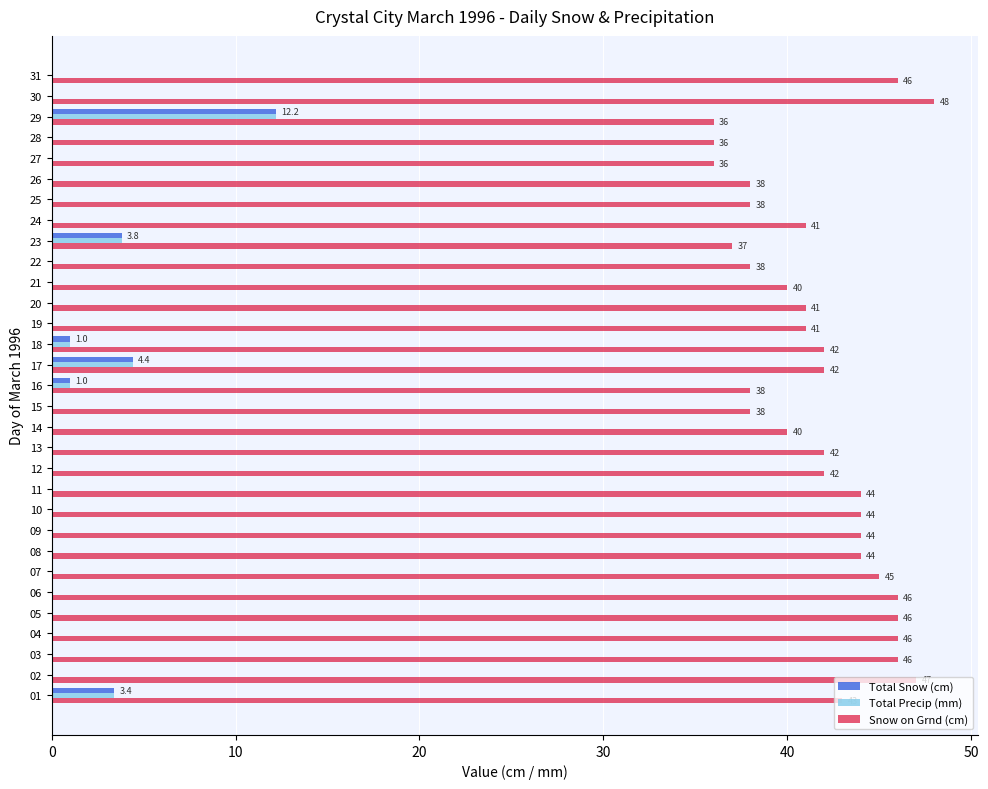

What is the sum of the Snow on Grnd (cm) values at 05 and 29?

82.0